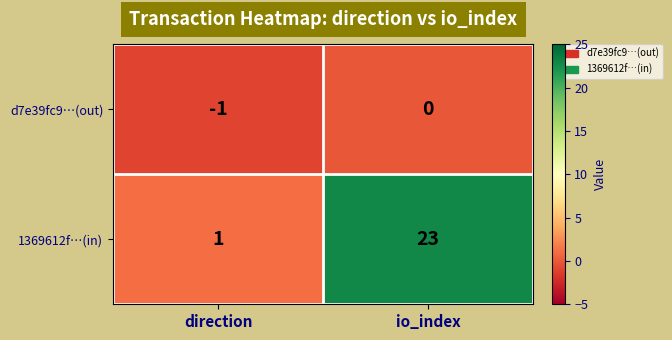

At which label is 1369612f…(in) closest to 12?

direction